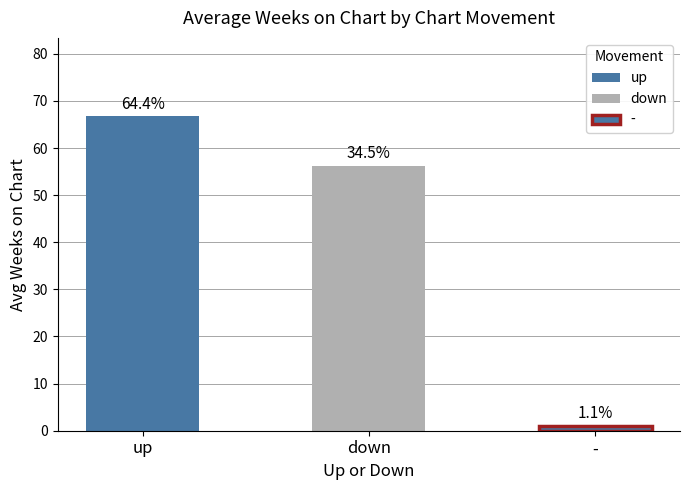

Are the bars horizontal?

No